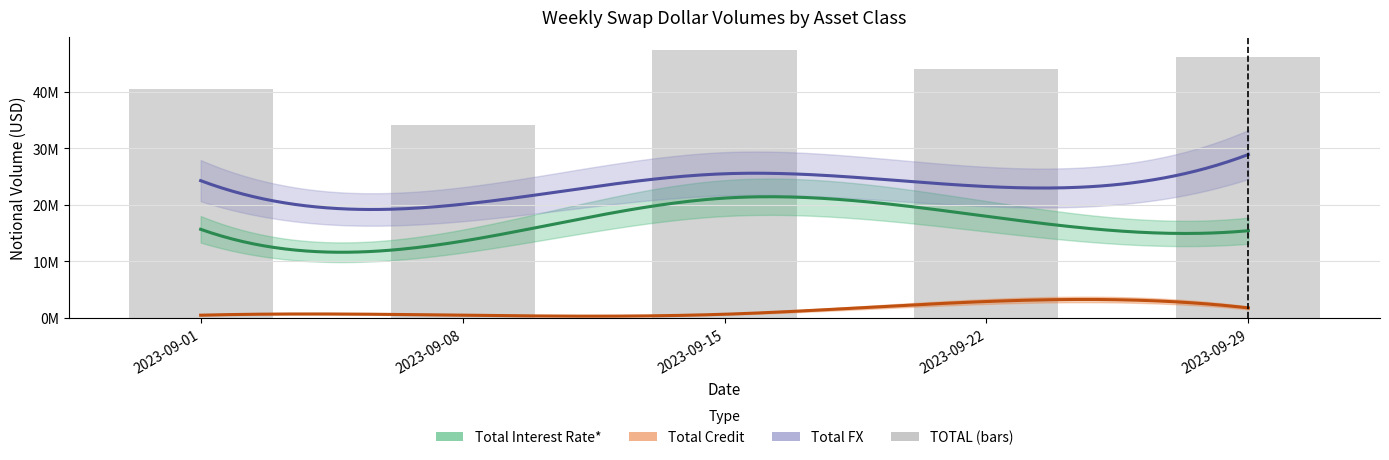

At which category does the chart reach its peak across all series?

2023-09-15